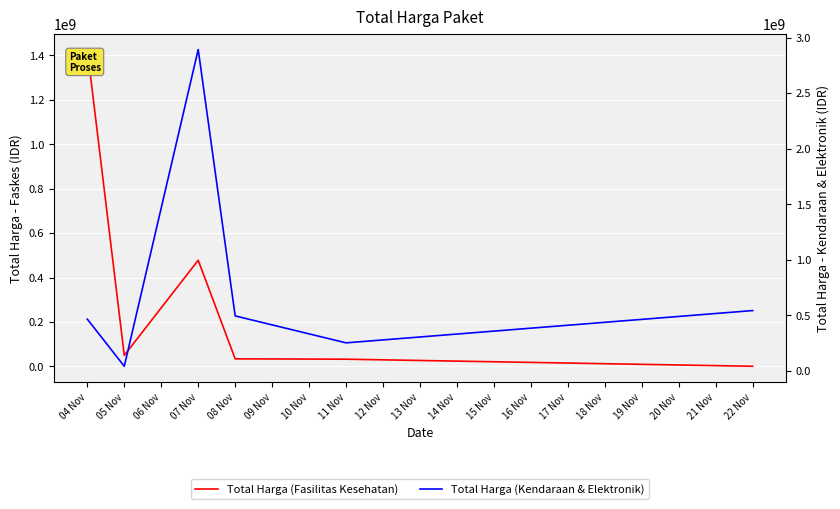

What is the difference between the maximum and minimum values in the Total Harga (Kendaraan & Elektronik) series?

2852682000